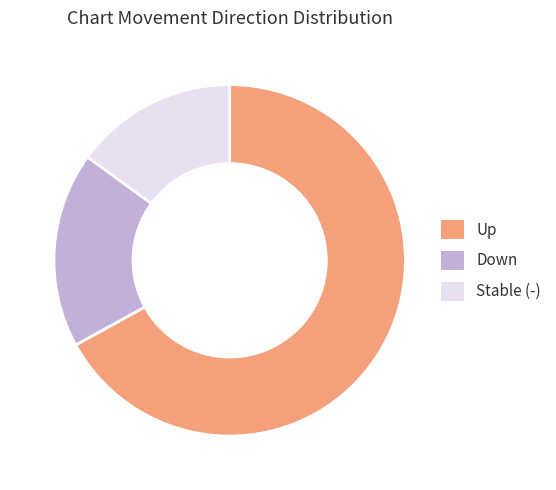

Is the sum of Stable (-) and Down greater than half?

No